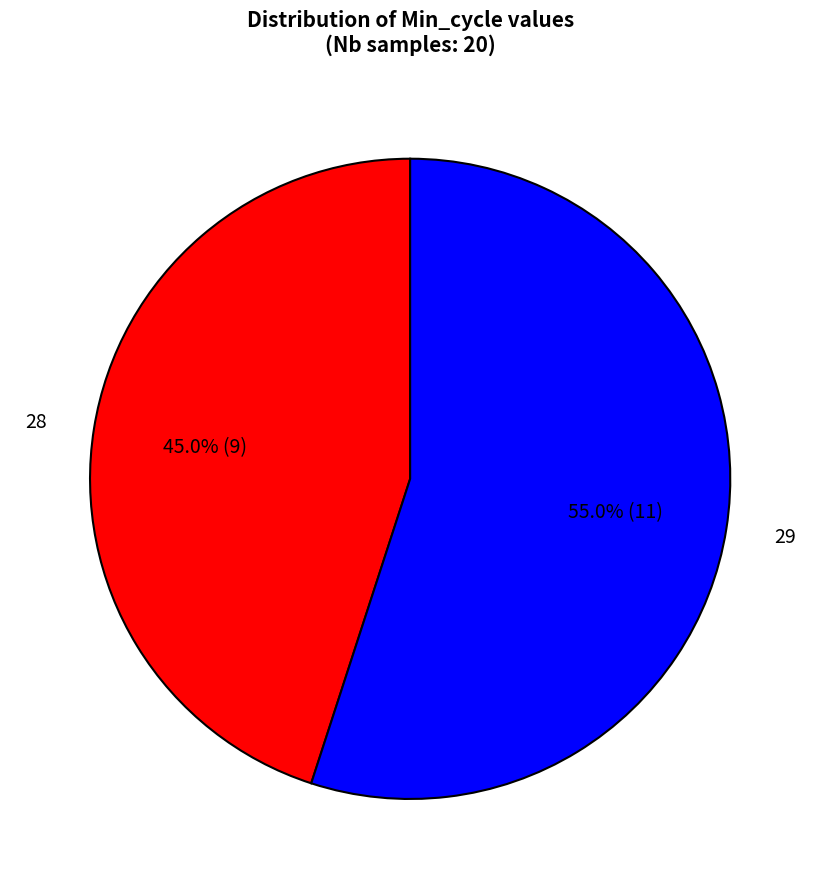

What is the total percentage of 28 and 29?

100.0%